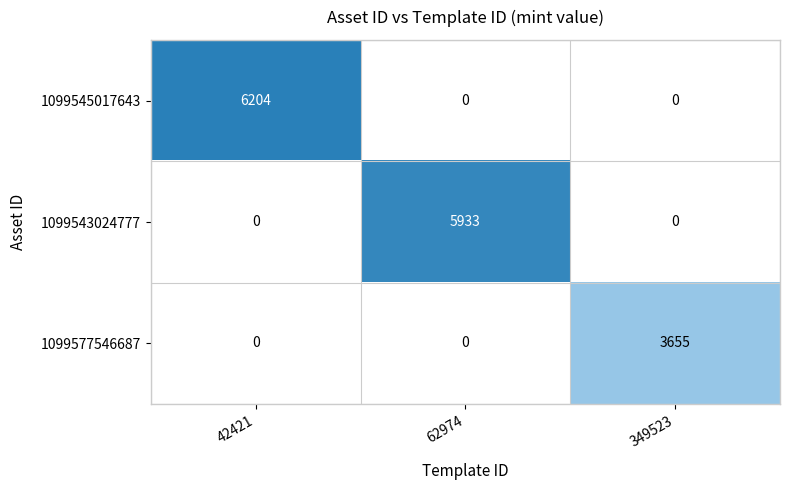

What is the greatest value displayed?

6204